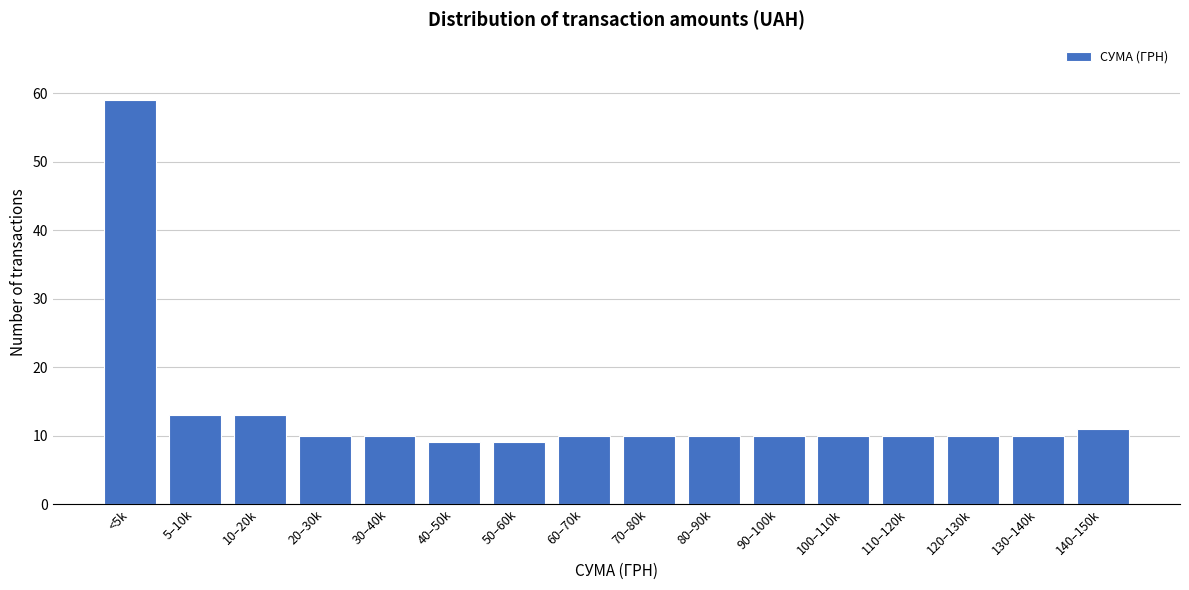

Reading left to right, transcribe all the data shown in this chart.

59	13	13	10	10	9	9	10	10	10	10	10	10	10	10	11